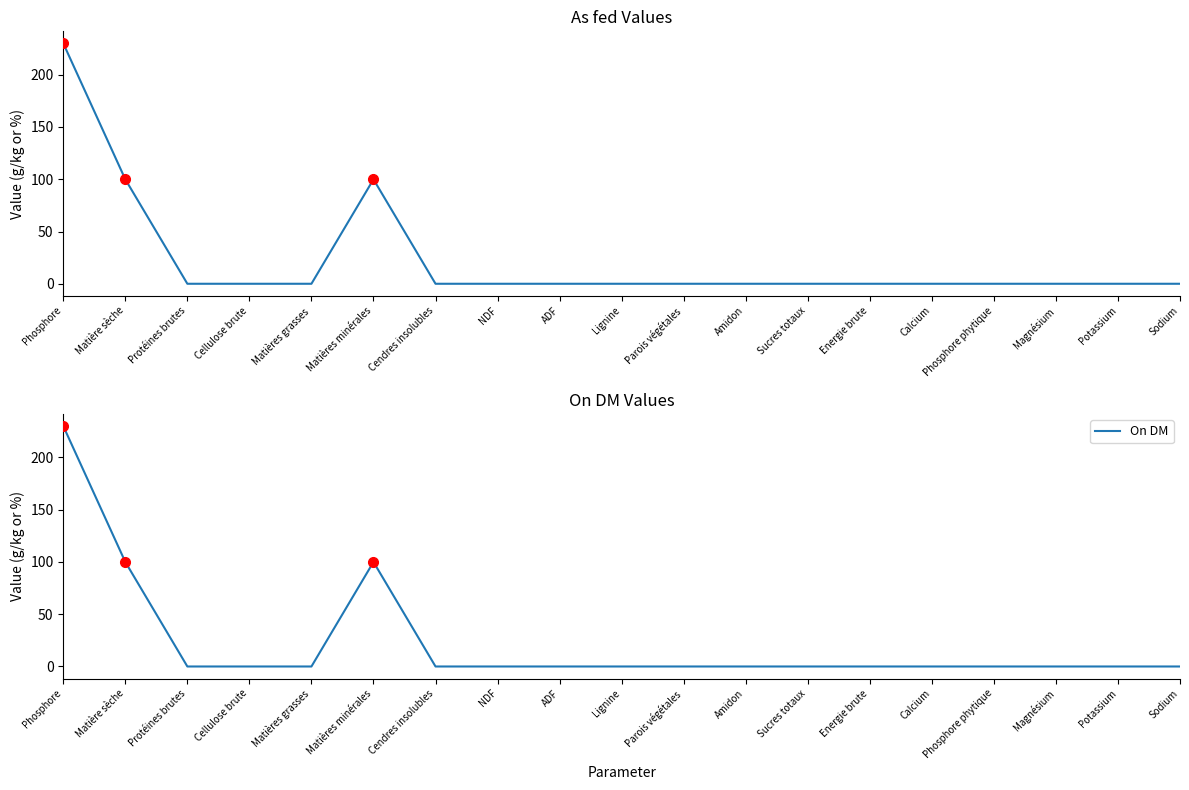

List the series in order of their peak value, lowest first.

As fed, On DM